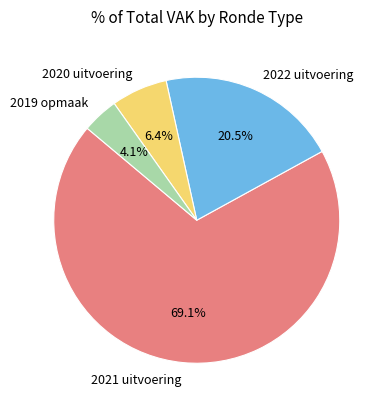

What portion of the pie excludes 2020 uitvoering?

93.6%